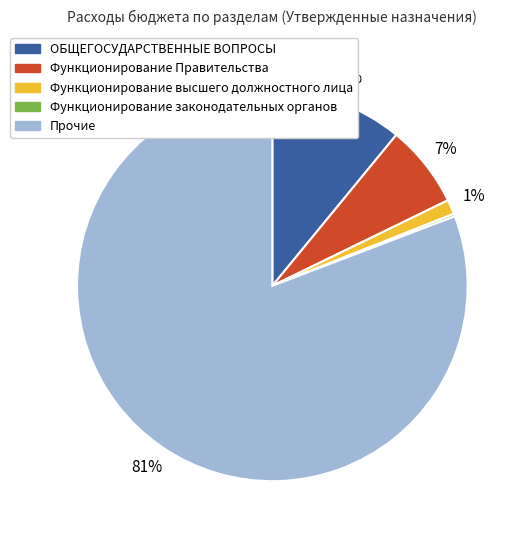

Is there a majority slice in this chart?

Yes